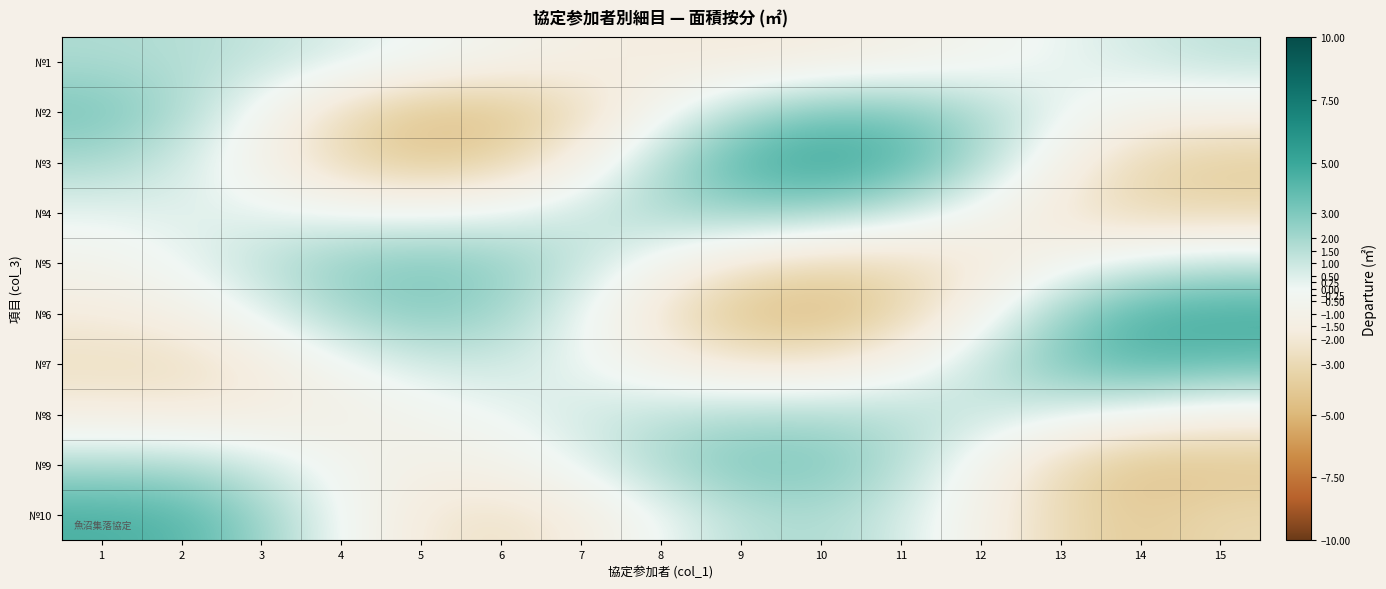

Reading left to right, extract all data points from this chart.

№1: 1=1.8	2=1.6	3=1.2	4=0.6	5=-0.1	6=-0.7	7=-1.3	8=-1.6	9=-1.7	10=-1.6	11=-1.1	12=-0.5	13=0.2	14=0.8	15=1.4
№2: 1=3.2	2=1.9	3=-0.4	4=-2.8	5=-4.3	6=-4.3	7=-2.8	8=-0.5	9=1.8	10=3.1	11=3.0	12=1.9	13=0.3	14=-0.9	15=-1.1
№3: 1=1.9	2=0.9	3=-1.1	4=-3.1	5=-4.1	6=-3.4	7=-1.2	8=1.7	9=4.2	10=5.2	11=4.2	12=1.8	13=-1.0	14=-3.1	15=-3.8
№4: 1=0.2	2=0.4	3=0.2	4=-0.1	5=-0.2	6=0.2	7=1.0	8=1.9	9=2.4	10=2.1	11=1.0	12=-0.5	13=-2.1	14=-3.1	15=-3.1
№5: 1=-0.7	2=0.2	3=1.4	4=2.5	5=3.0	6=2.5	7=1.2	8=-0.5	9=-2.1	10=-3.0	11=-2.9	12=-2.0	13=-0.7	14=0.5	15=1.1
№6: 1=-1.7	2=-1.2	3=0.3	4=2.0	5=2.8	6=2.2	7=0.2	8=-2.4	9=-4.3	10=-4.8	11=-3.4	12=-0.7	13=2.3	14=4.4	15=4.7
№7: 1=-2.6	2=-2.7	3=-1.6	4=-0.2	5=0.8	6=0.9	7=0.1	8=-1.2	9=-2.1	10=-2.0	11=-0.8	12=1.2	13=3.2	14=4.2	15=3.7
№8: 1=-1.6	2=-1.7	3=-1.5	4=-1.2	5=-0.6	6=0.1	7=0.8	8=1.4	9=1.7	10=1.8	11=1.6	12=1.1	13=0.4	14=-0.3	15=-1.0
№9: 1=1.8	2=1.8	3=0.8	4=-0.4	5=-1.1	6=-0.9	7=0.3	8=1.9	9=3.0	10=3.0	11=1.6	12=-0.7	13=-3.0	14=-4.4	15=-4.3
№10: 1=4.5	2=4.2	3=2.3	4=-0.1	5=-1.9	6=-2.4	7=-1.6	8=0.0	9=1.4	10=1.8	11=0.8	12=-1.1	13=-3.0	14=-3.9	15=-3.1